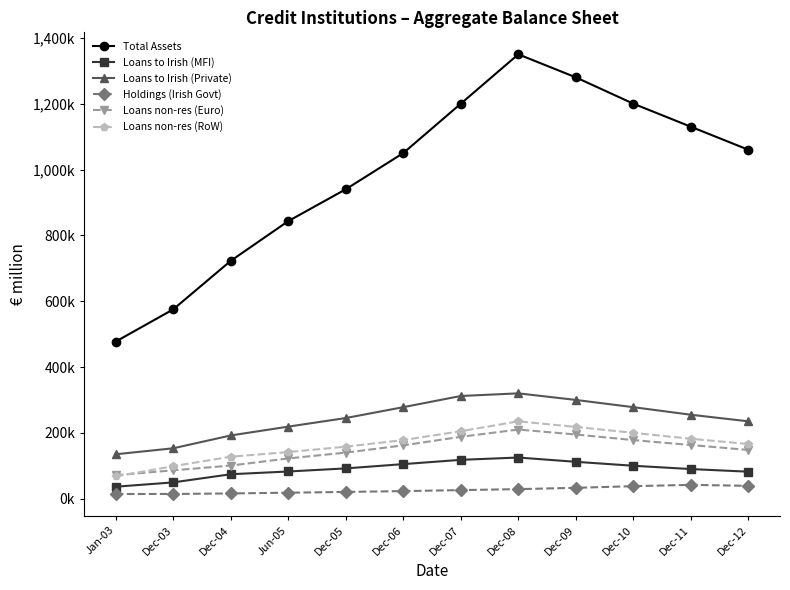

Does the chart have visible grid lines?

No